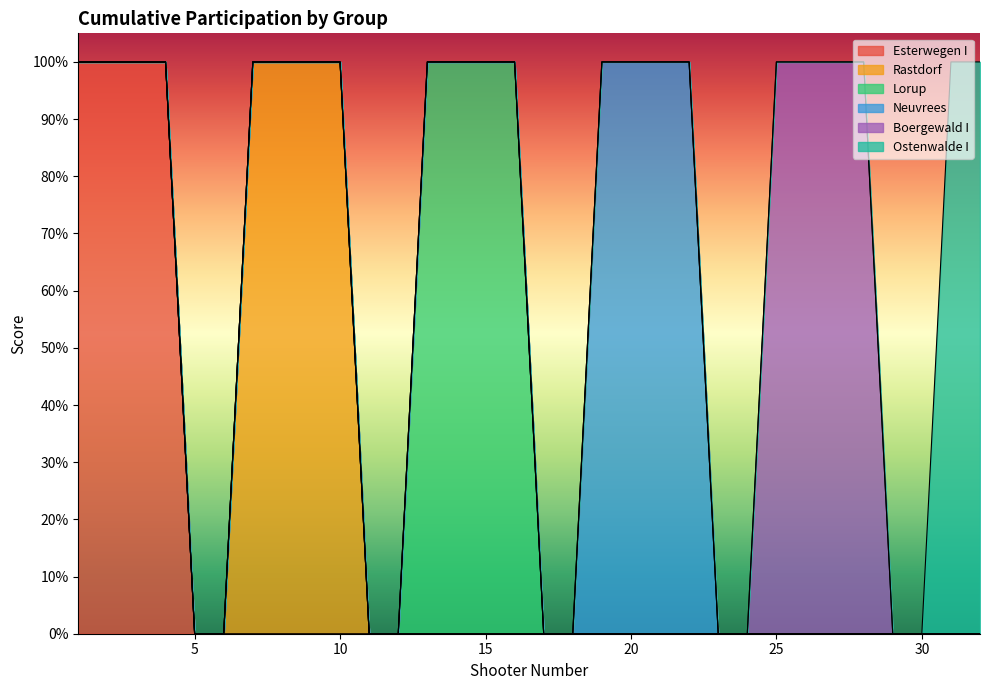

How many Rastdorf values are between 0 and 1?

32